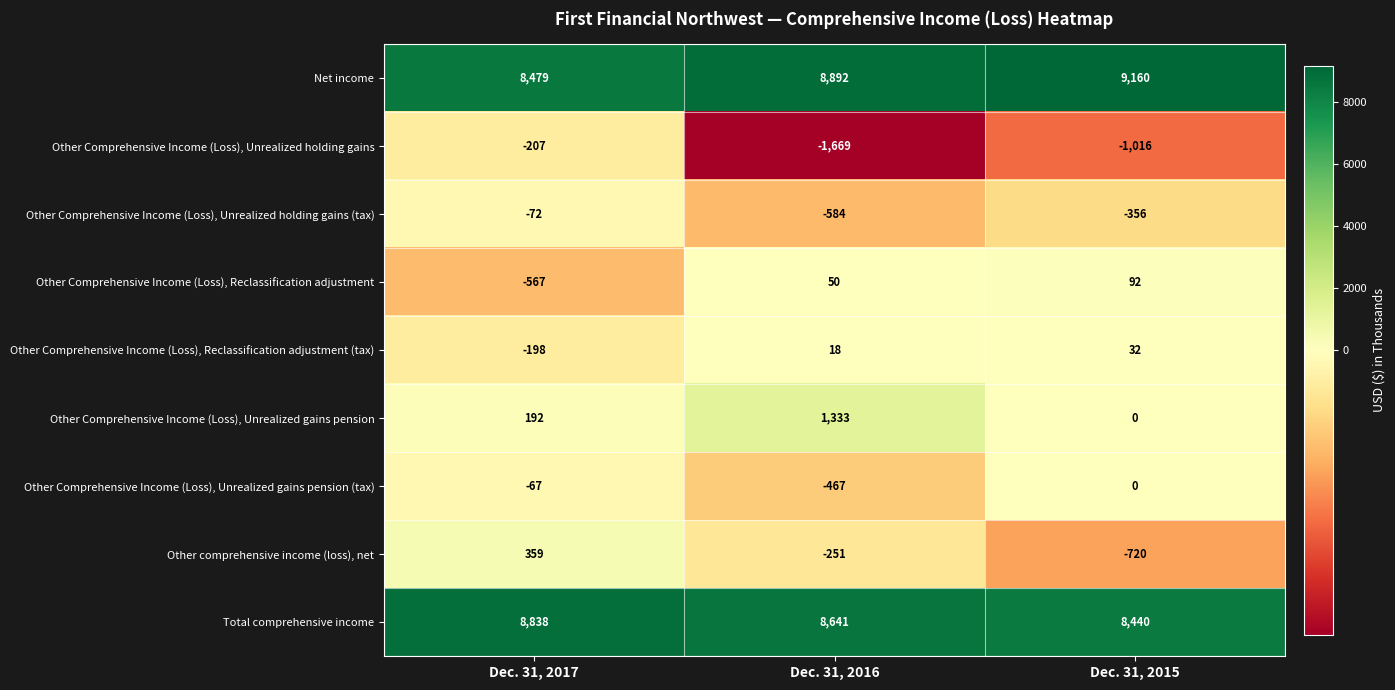

The Other Comprehensive Income (Loss), Unrealized gains pension series shows -410 at Dec. 31, 2015. True or false?

False